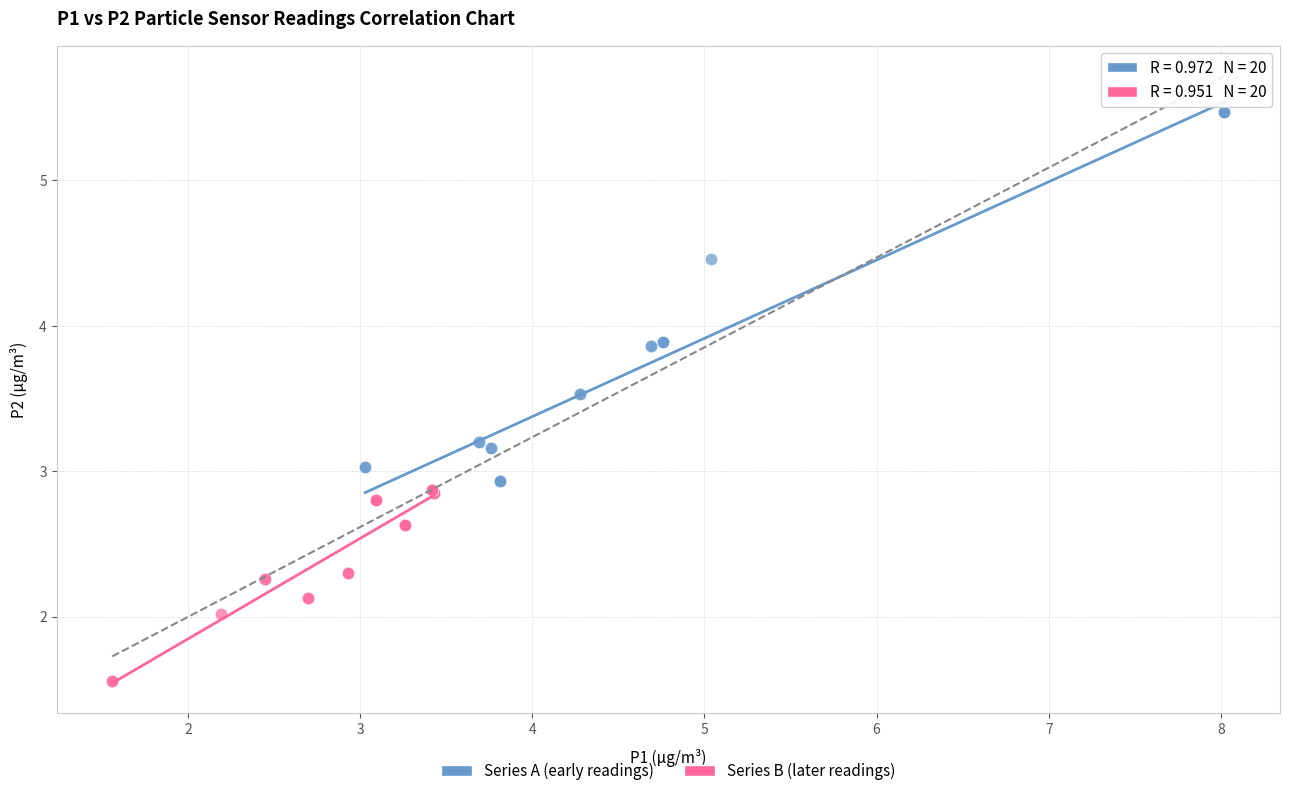

What are all the series names shown in the legend?

Series A (early readings), Series B (later readings)